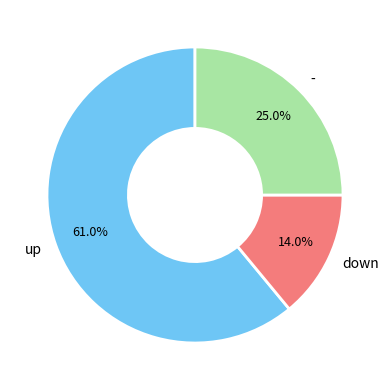

To the nearest percent, what percentage of the pie is -?

25%